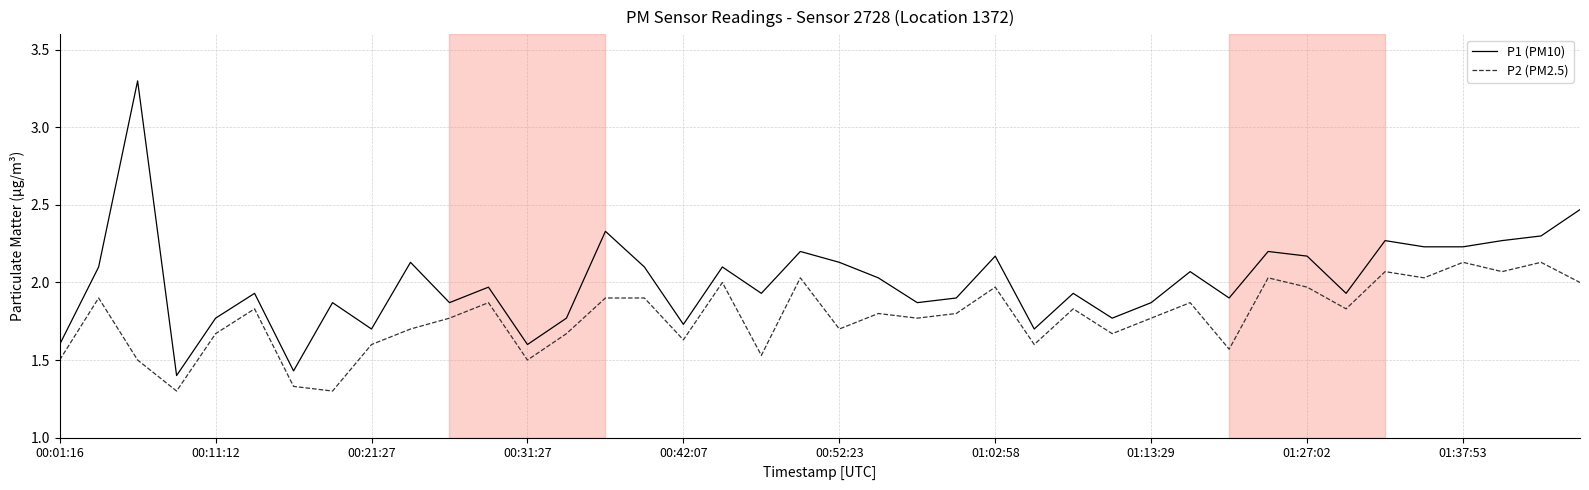

List the series in order of their overall mean, lowest first.

P2 (PM2.5), P1 (PM10)